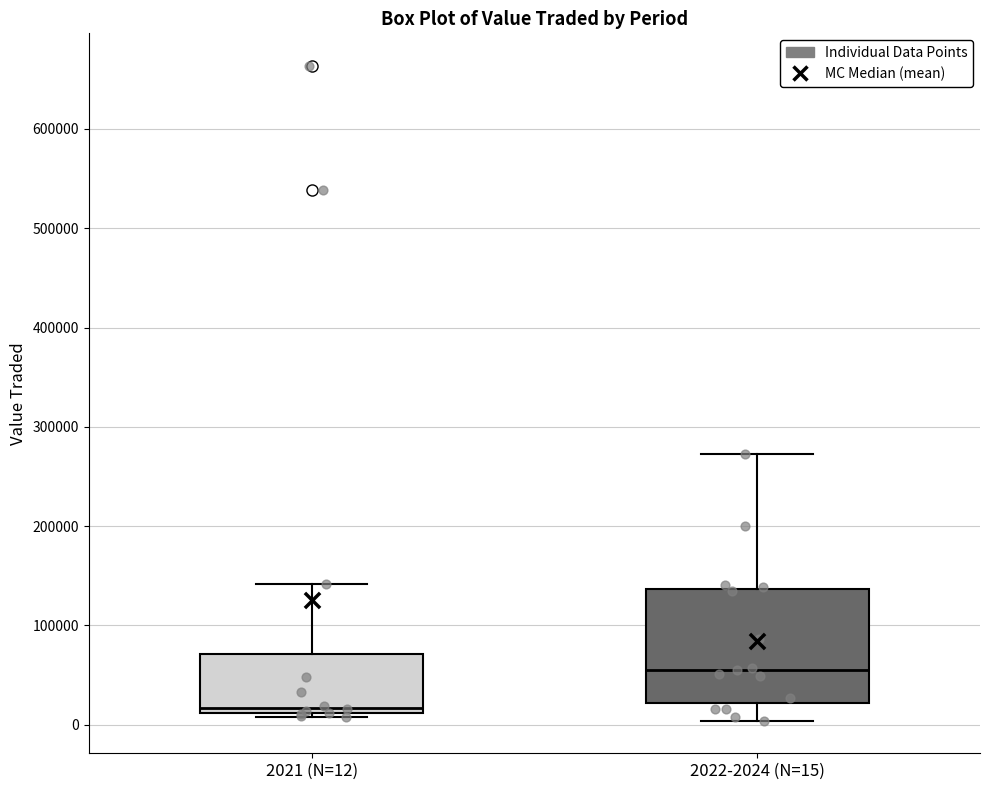

Which box's median line is the lowest?

2021 (N=12)